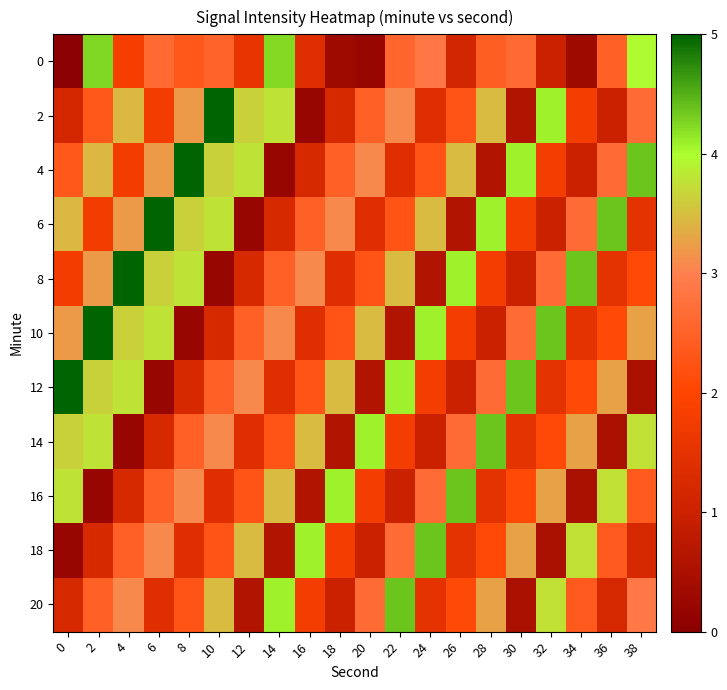

Reading left to right, extract all data points from this chart.

0: 0=0.0	2=4.3	4=1.8	6=2.7	8=2.3	10=2.5	12=1.5	14=4.2	16=1.4	18=0.3	20=0.2	22=2.6	24=2.9	26=1.1	28=2.4	30=2.6	32=1.0	34=0.3	36=2.5	38=4.0
2: 0=1.2	2=2.3	4=3.5	6=1.8	8=3.2	10=5.0	12=3.6	14=3.8	16=0.2	18=1.2	20=2.5	22=3.1	24=1.4	26=2.3	28=3.5	30=0.6	32=4.1	34=1.8	36=1.0	38=2.7
4: 0=2.3	2=3.5	4=1.8	6=3.2	8=5.0	10=3.6	12=3.8	14=0.2	16=1.2	18=2.5	20=3.1	22=1.4	24=2.3	26=3.5	28=0.6	30=4.1	32=1.8	34=1.0	36=2.7	38=4.4
6: 0=3.5	2=1.8	4=3.2	6=5.0	8=3.6	10=3.8	12=0.2	14=1.2	16=2.5	18=3.1	20=1.4	22=2.3	24=3.5	26=0.6	28=4.1	30=1.8	32=1.0	34=2.7	36=4.4	38=1.5
8: 0=1.8	2=3.2	4=5.0	6=3.6	8=3.8	10=0.2	12=1.2	14=2.5	16=3.1	18=1.4	20=2.3	22=3.5	24=0.6	26=4.1	28=1.8	30=1.0	32=2.7	34=4.4	36=1.5	38=2.1
10: 0=3.2	2=5.0	4=3.6	6=3.8	8=0.2	10=1.2	12=2.5	14=3.1	16=1.4	18=2.3	20=3.5	22=0.6	24=4.1	26=1.8	28=1.0	30=2.7	32=4.4	34=1.5	36=2.1	38=3.3
12: 0=5.0	2=3.6	4=3.8	6=0.2	8=1.2	10=2.5	12=3.1	14=1.4	16=2.3	18=3.5	20=0.6	22=4.1	24=1.8	26=1.0	28=2.7	30=4.4	32=1.5	34=2.1	36=3.3	38=0.5
14: 0=3.6	2=3.8	4=0.2	6=1.2	8=2.5	10=3.1	12=1.4	14=2.3	16=3.5	18=0.6	20=4.1	22=1.8	24=1.0	26=2.7	28=4.4	30=1.5	32=2.1	34=3.3	36=0.5	38=3.8
16: 0=3.8	2=0.2	4=1.2	6=2.5	8=3.1	10=1.4	12=2.3	14=3.5	16=0.6	18=4.1	20=1.8	22=1.0	24=2.7	26=4.4	28=1.5	30=2.1	32=3.3	34=0.5	36=3.8	38=2.4
18: 0=0.2	2=1.2	4=2.5	6=3.1	8=1.4	10=2.3	12=3.5	14=0.6	16=4.1	18=1.8	20=1.0	22=2.7	24=4.4	26=1.5	28=2.1	30=3.3	32=0.5	34=3.8	36=2.4	38=1.2
20: 0=1.2	2=2.5	4=3.1	6=1.4	8=2.3	10=3.5	12=0.6	14=4.1	16=1.8	18=1.0	20=2.7	22=4.4	24=1.5	26=2.1	28=3.3	30=0.5	32=3.8	34=2.4	36=1.2	38=2.9